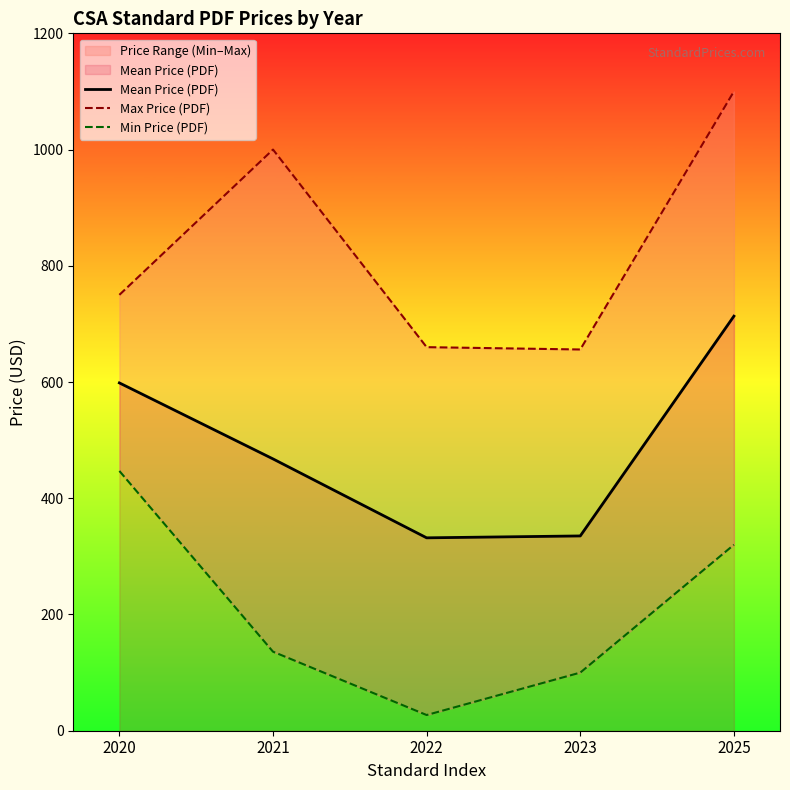

What is the total value across all series at 2023?

1091.2